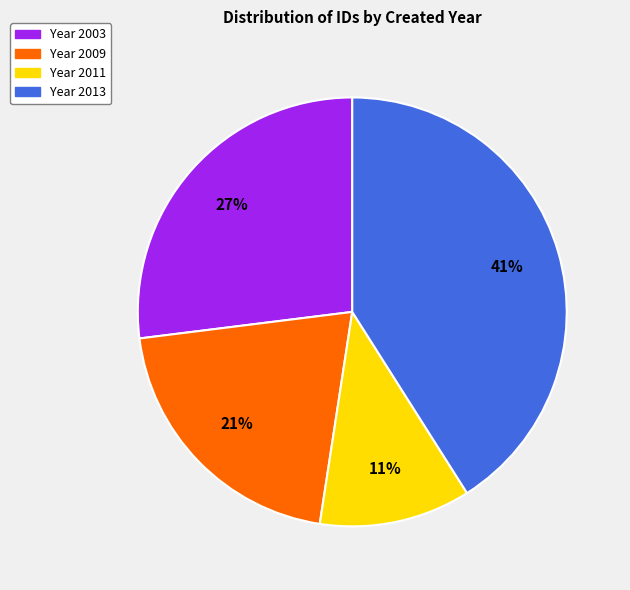

Does any single category account for the majority?

No